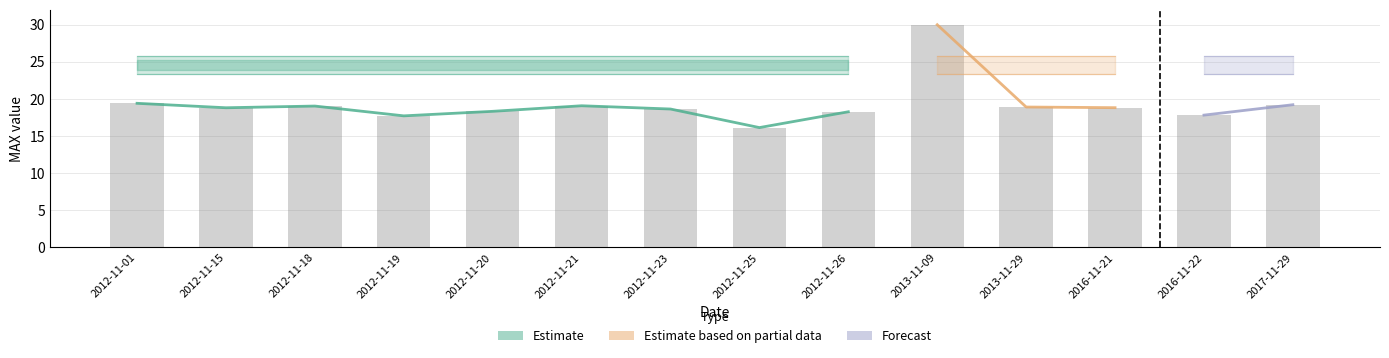

What is the sum of the values at 2012-11-18 and 2013-11-29?

37.9